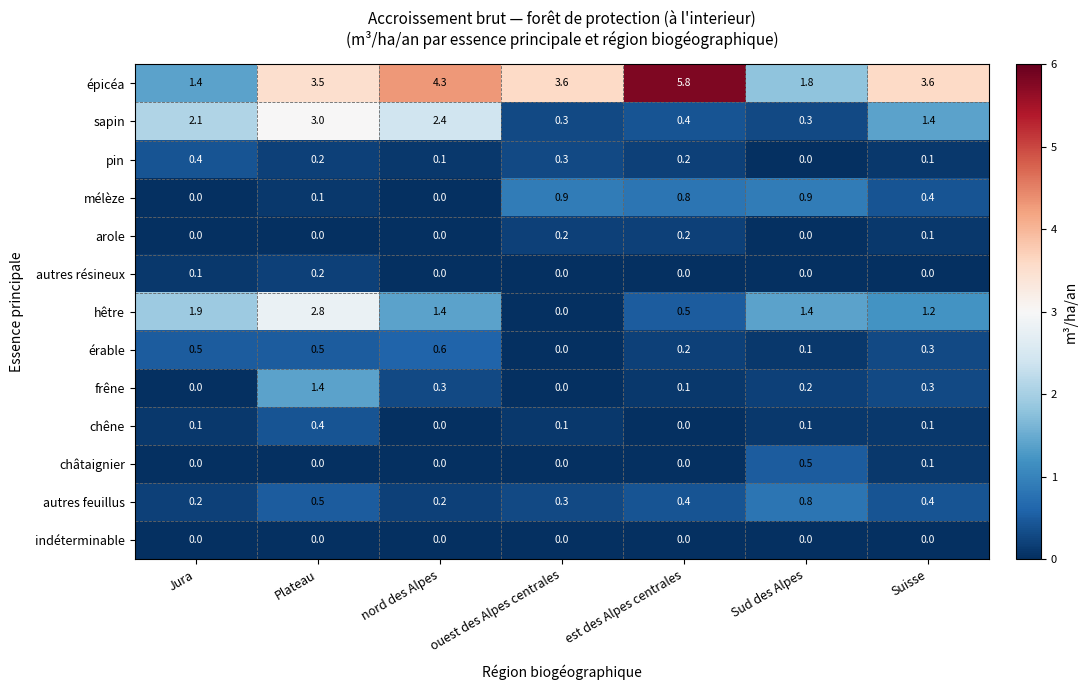

Which category has the highest value in the chêne series?

Plateau